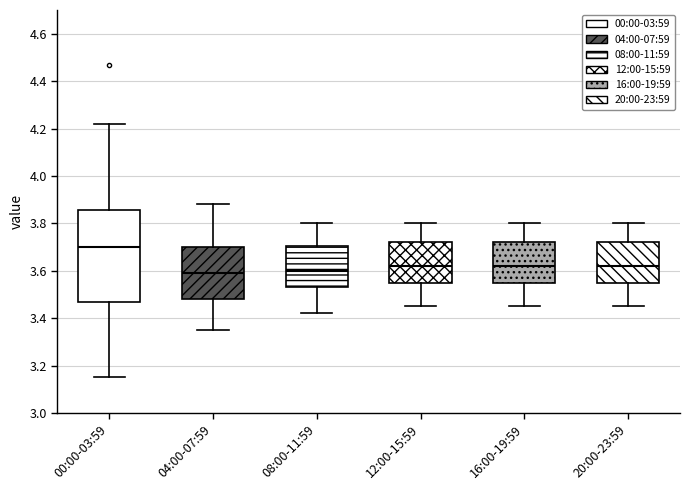

Reading left to right, read every box against the y-axis: the position of its median line, the range the box covers, and the ends of its whiskers. The values are not printed on the chart, so give them approximately, as read against the axis.

00:00-03:59: median 3.70, box 3.48 to 3.86, whiskers 3.16 to 4.22
04:00-07:59: median 3.60, box 3.48 to 3.70, whiskers 3.36 to 3.88
08:00-11:59: median 3.60, box 3.54 to 3.70, whiskers 3.42 to 3.80
12:00-15:59: median 3.62, box 3.56 to 3.72, whiskers 3.46 to 3.80
16:00-19:59: median 3.62, box 3.56 to 3.72, whiskers 3.46 to 3.80
20:00-23:59: median 3.62, box 3.56 to 3.72, whiskers 3.46 to 3.80